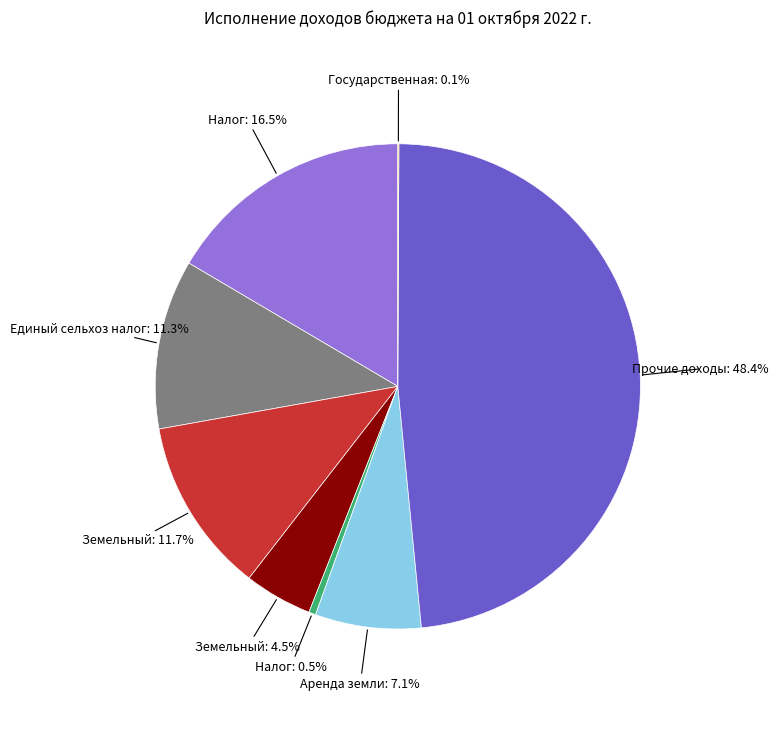

Does any single category account for the majority?

No